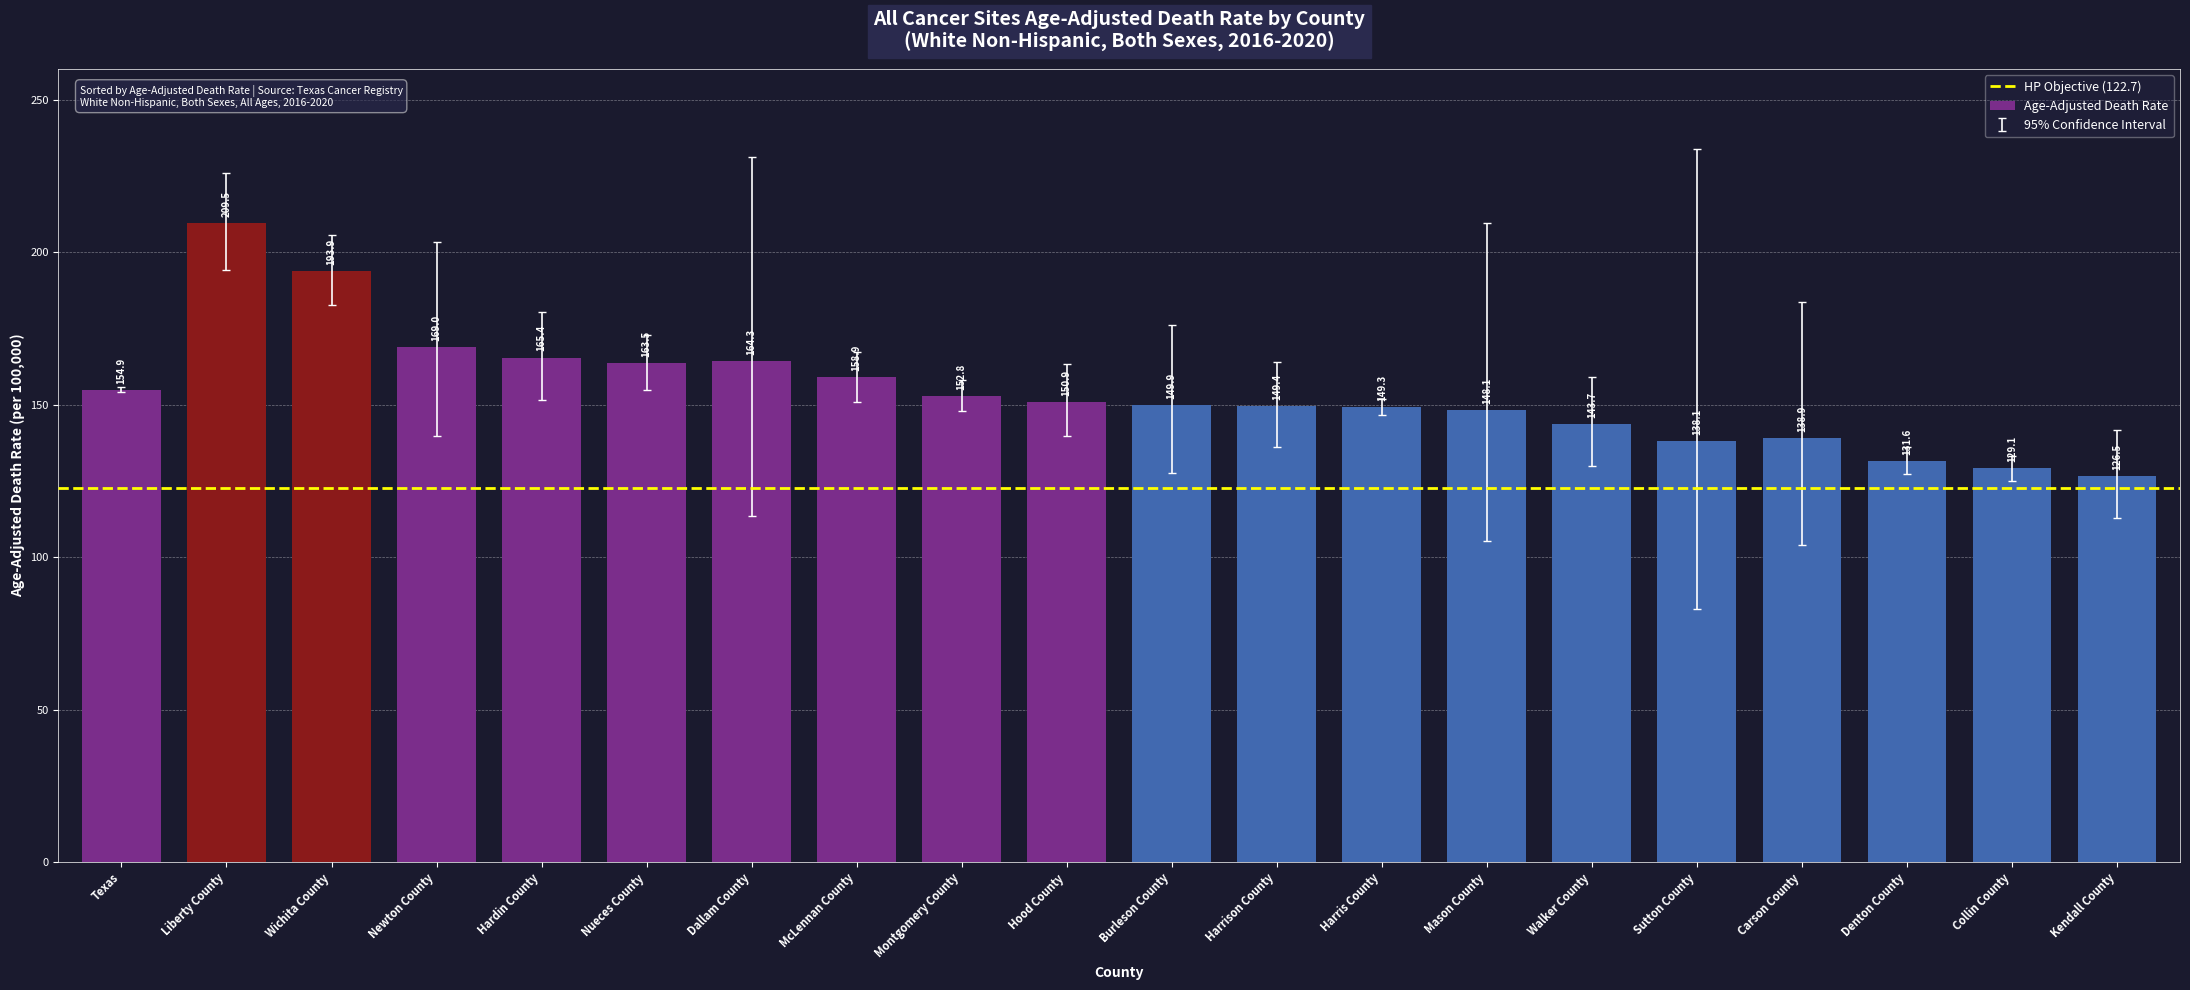

What is the minimum value shown in the chart?

126.5